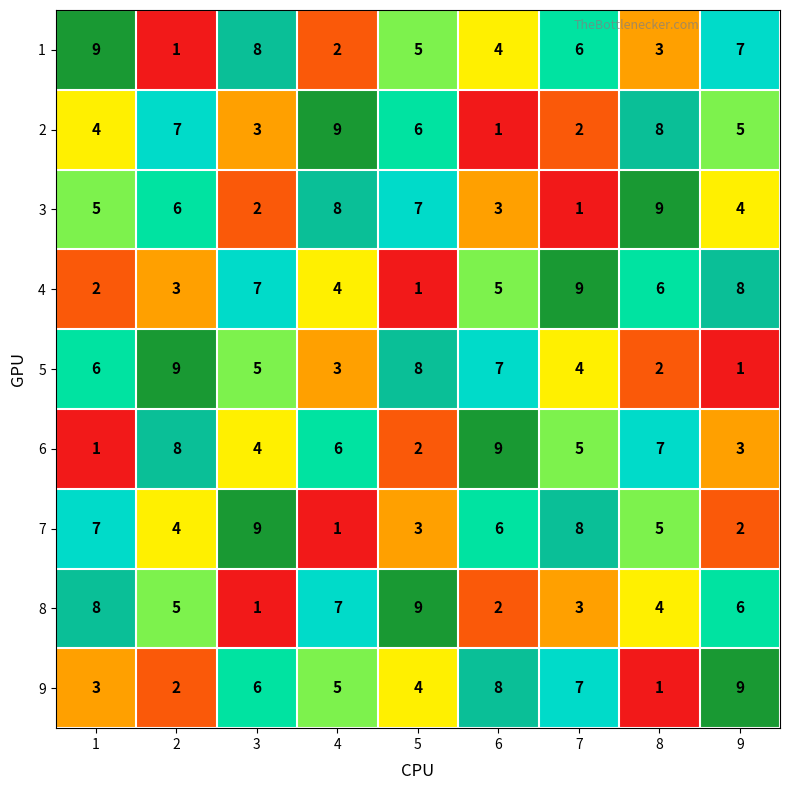

Between 8 and 9, which series saw the biggest shift?

9